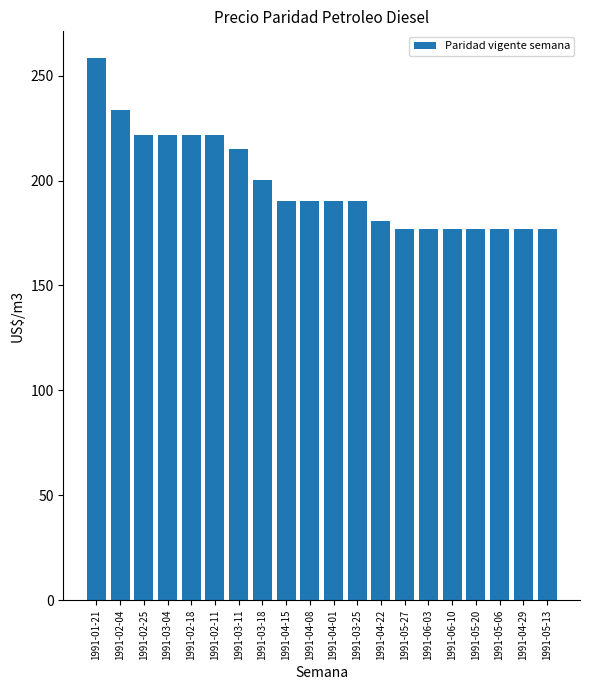

The value at 1991-03-11 is 214.9. True or false?

True